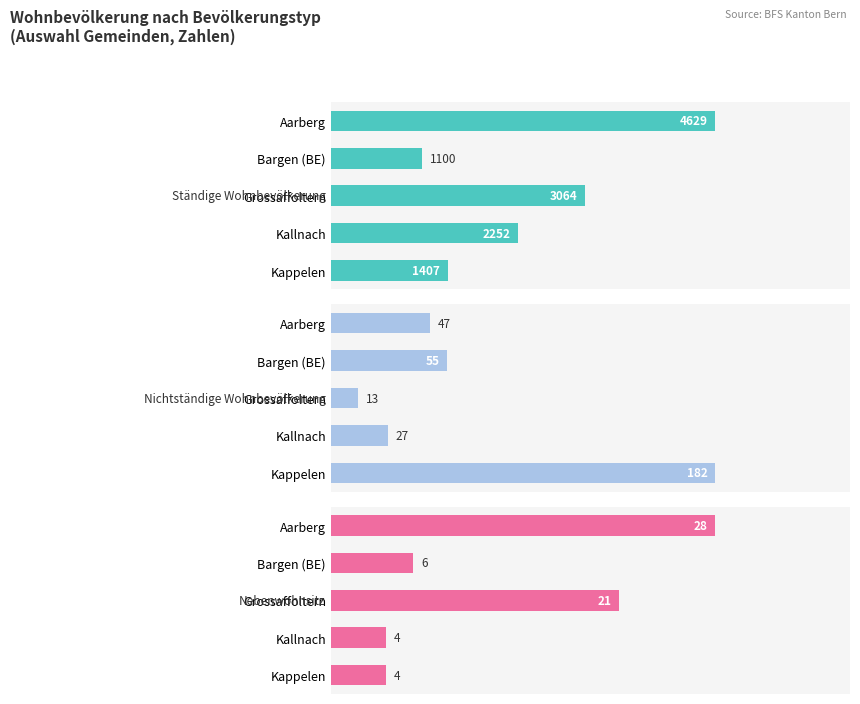

Which series has the largest total across all categories?

Ständige Wohnbevölkerung